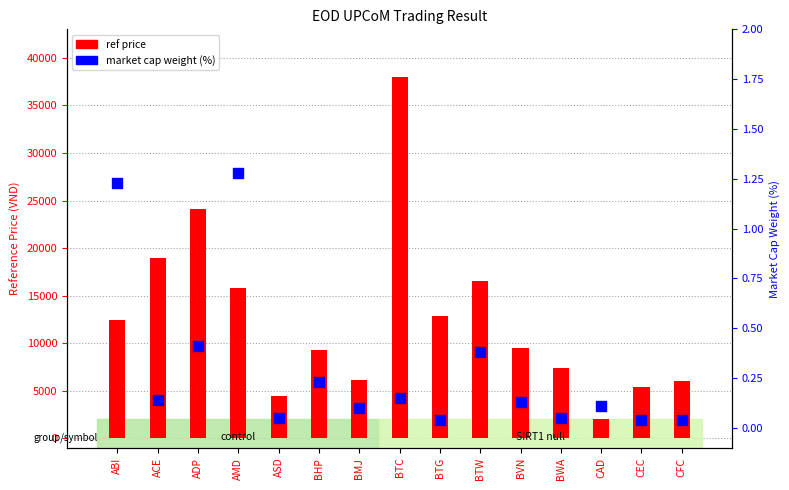

Which series contains the lowest Y value?

weight (%)